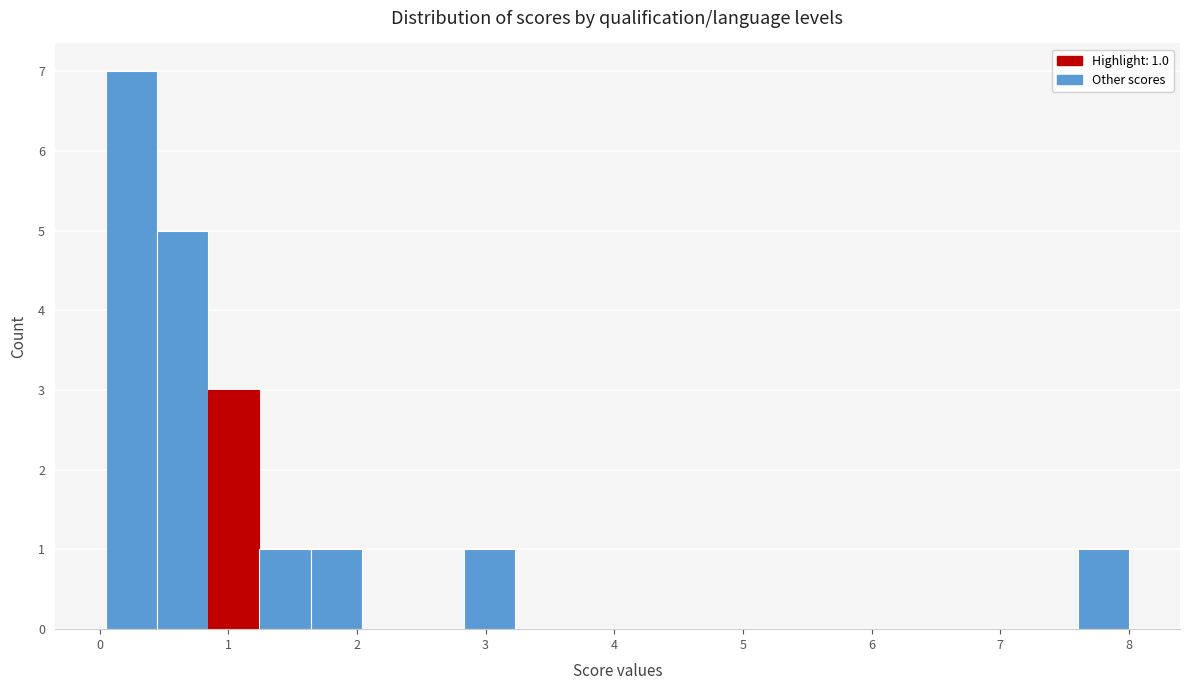

Around what value on the x-axis is the tallest bar? Give the approximate position of its centre, as read against the axis.

0.2